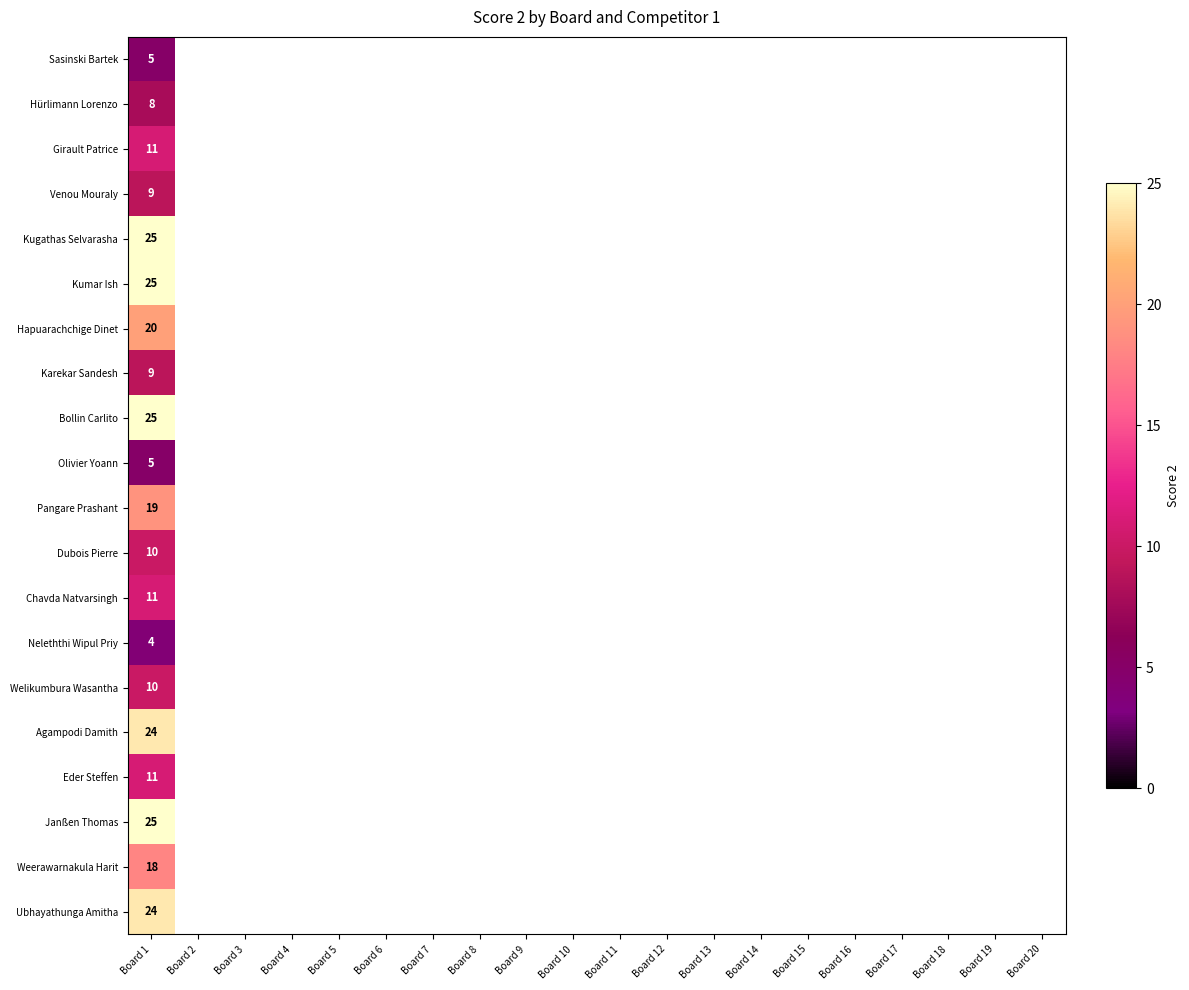

What is the maximum value shown in the chart?

25.0